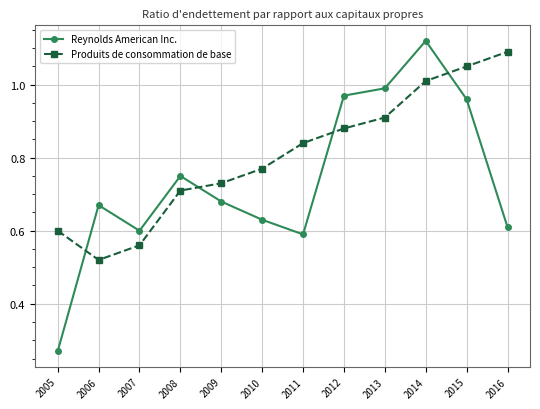

What is the sum of all Produits de consommation de base values?

9.7